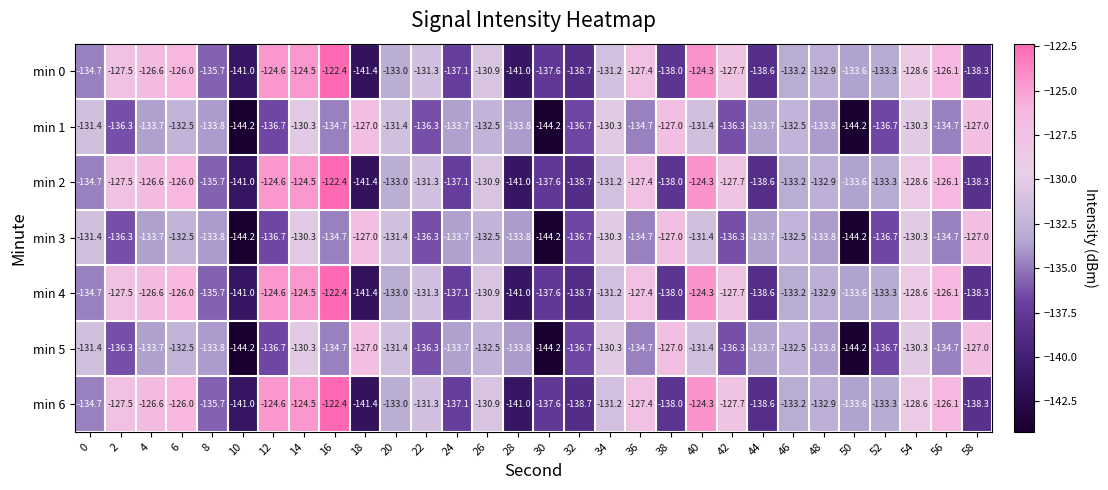

What is the difference between the maximum and minimum values in the min 3 series?

17.2